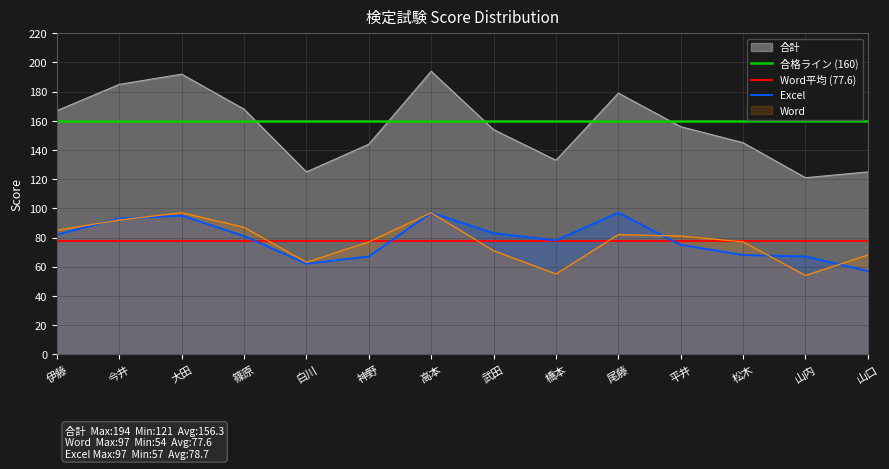

Read the Excel value at 橋本.

78